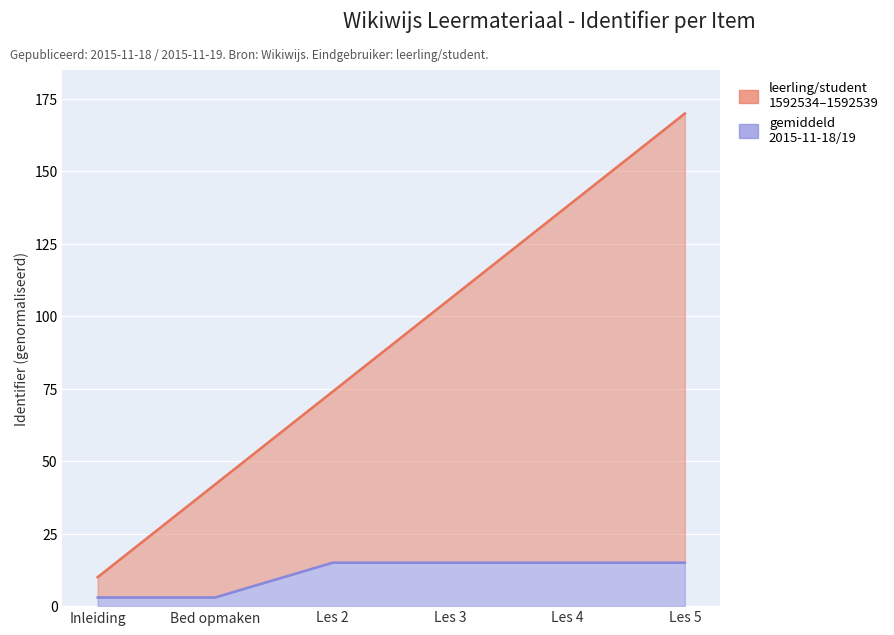

Reading left to right, list all the values displayed in this chart.

10	42	74	106	138	170